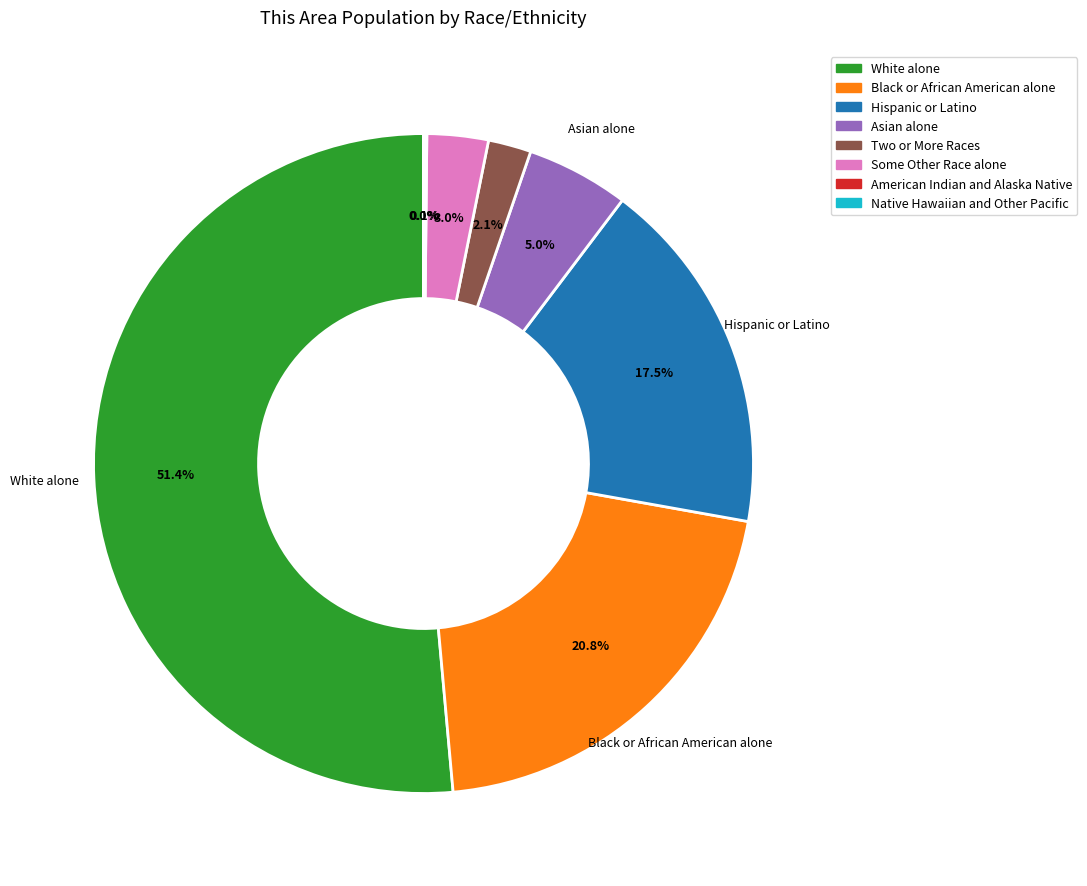

To the nearest percent, what is the combined percentage of Asian alone and Two or More Races?

7%